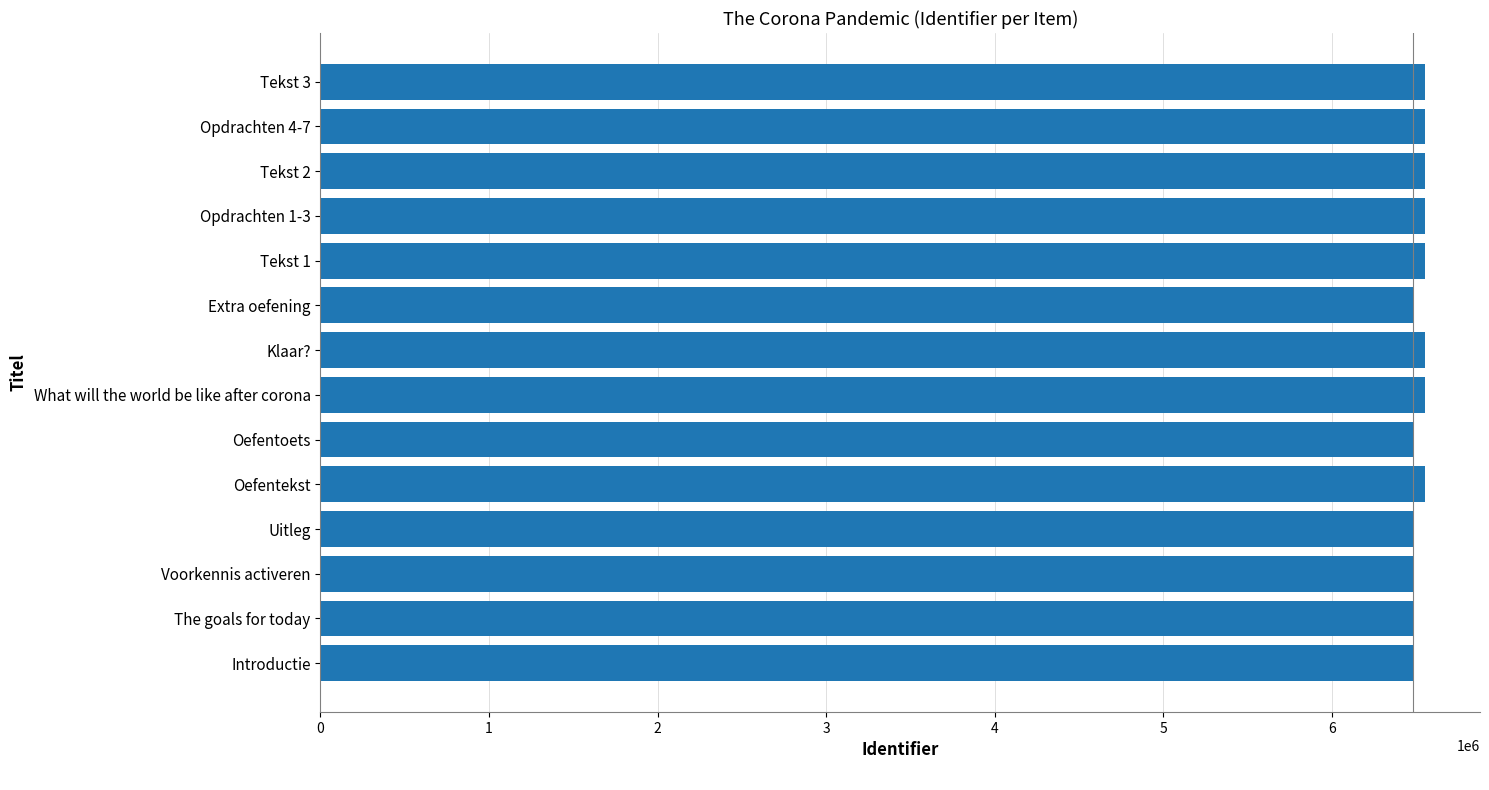

Does the chart contain any negative values?

No